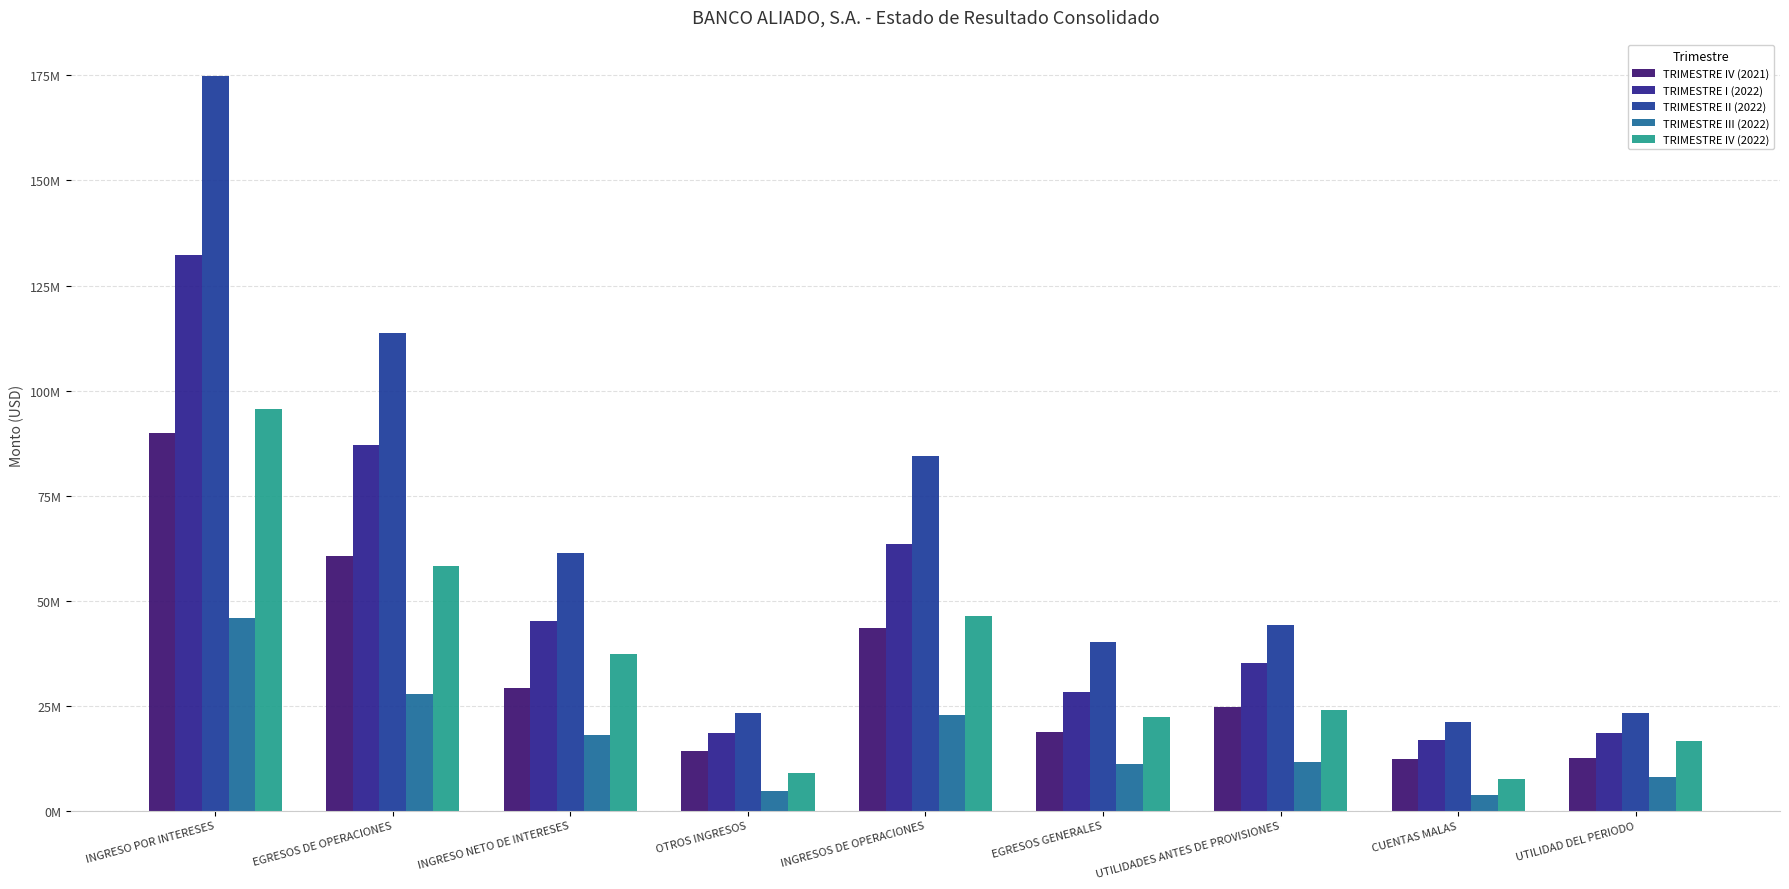

What is the highest value of the TRIMESTRE IV (2021) series?

89878829.9